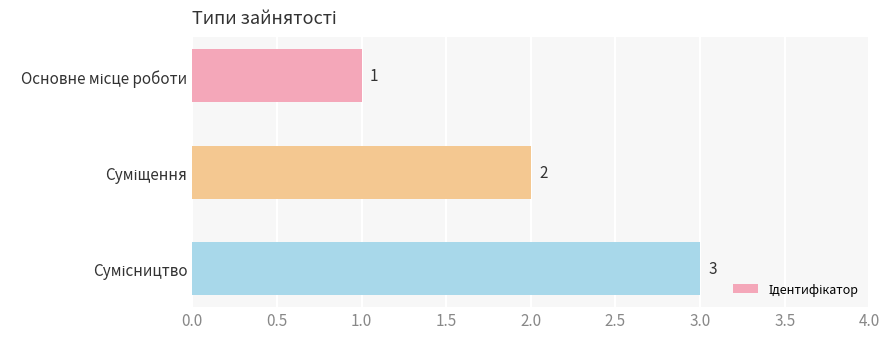

What is the minimum value shown in the chart?

1